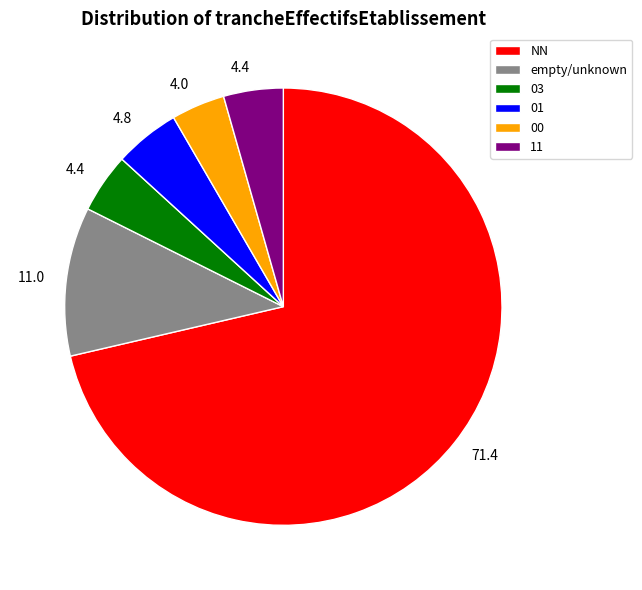

Do 03 and empty/unknown together represent more than half of the pie?

No